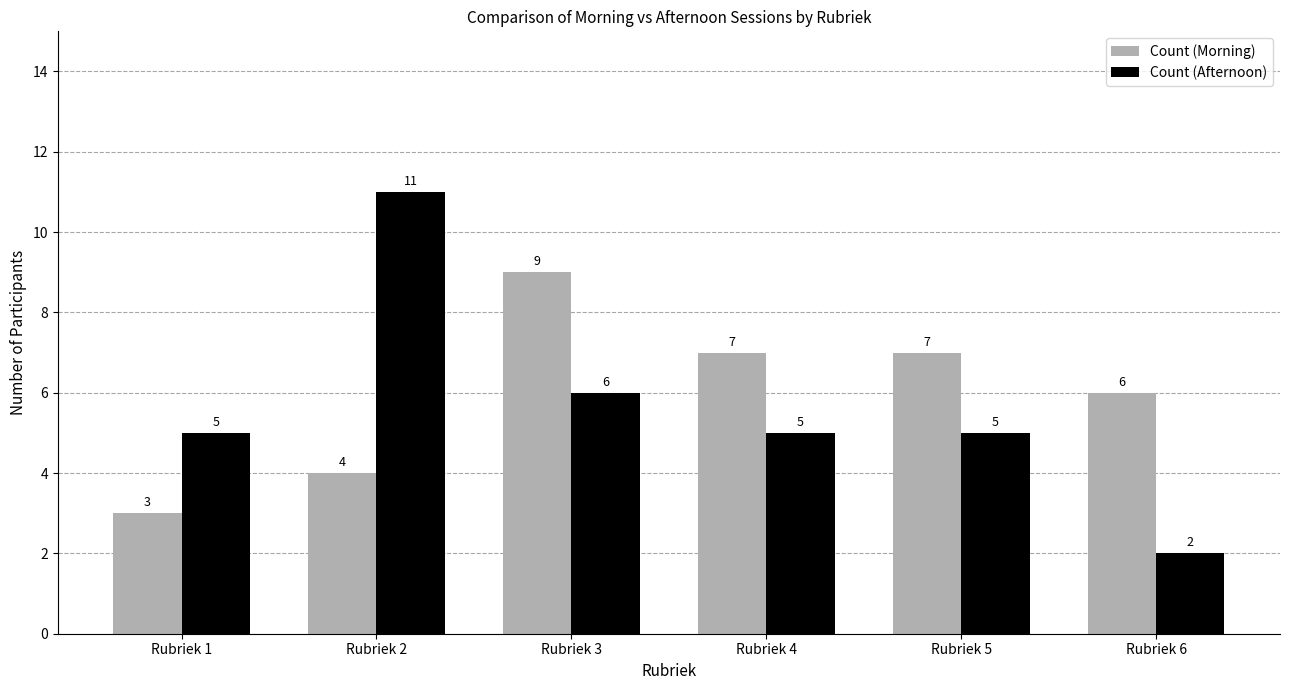

What is the difference between the highest and lowest values at Rubriek 2?

7